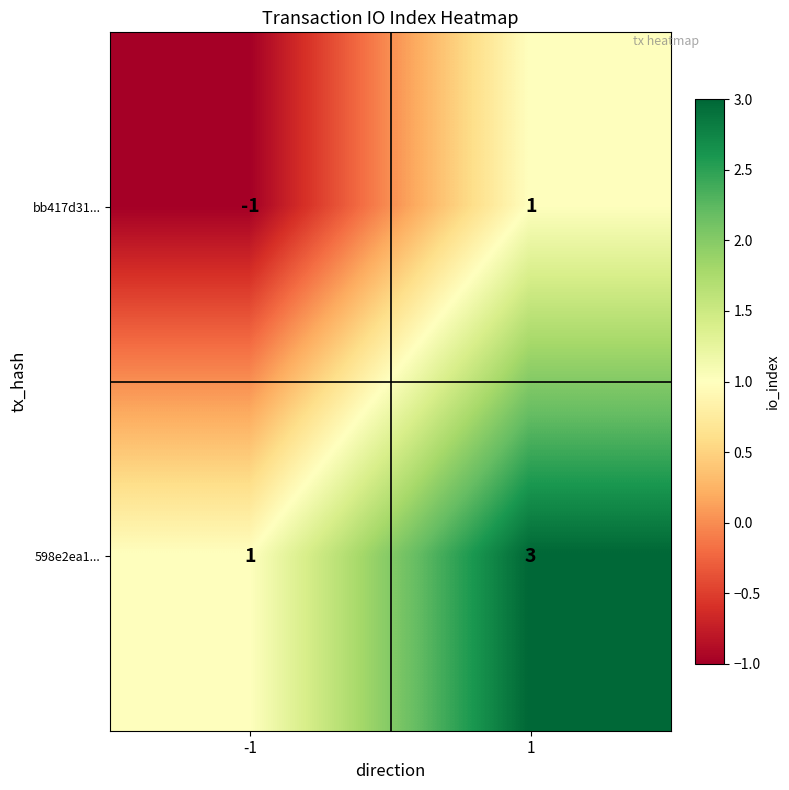

What is the sum of all 598e2ea1... values?

4